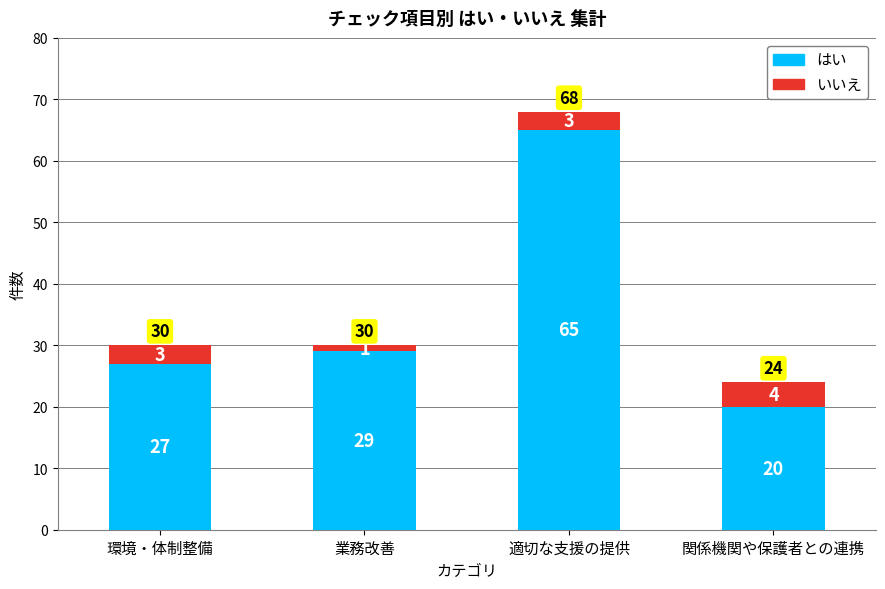

What is the total value across all series at 関係機関や保護者との連携?

24